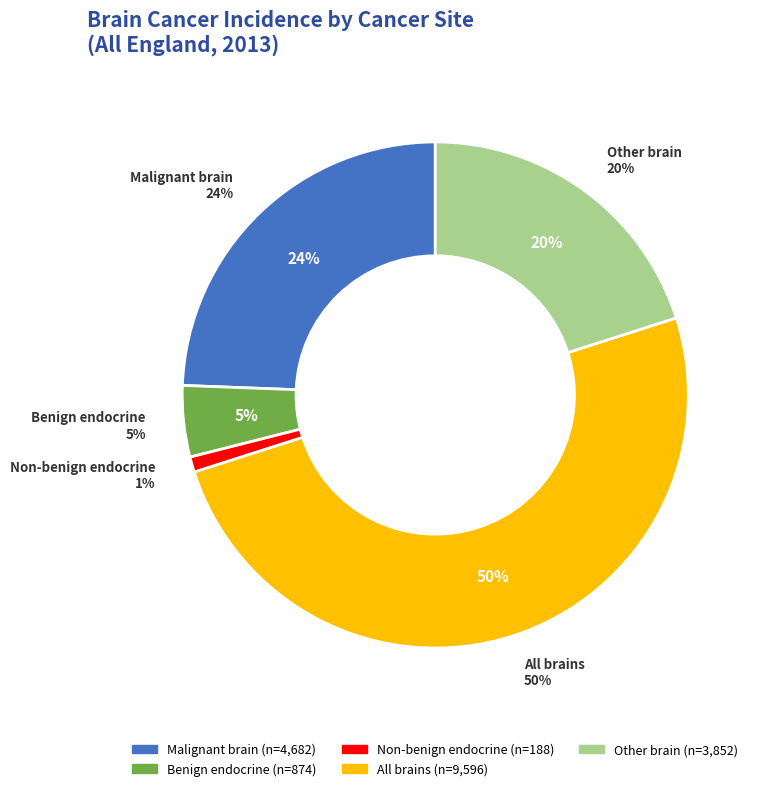

True or false: Non-benign endocrine accounts for 1% of the total.

True